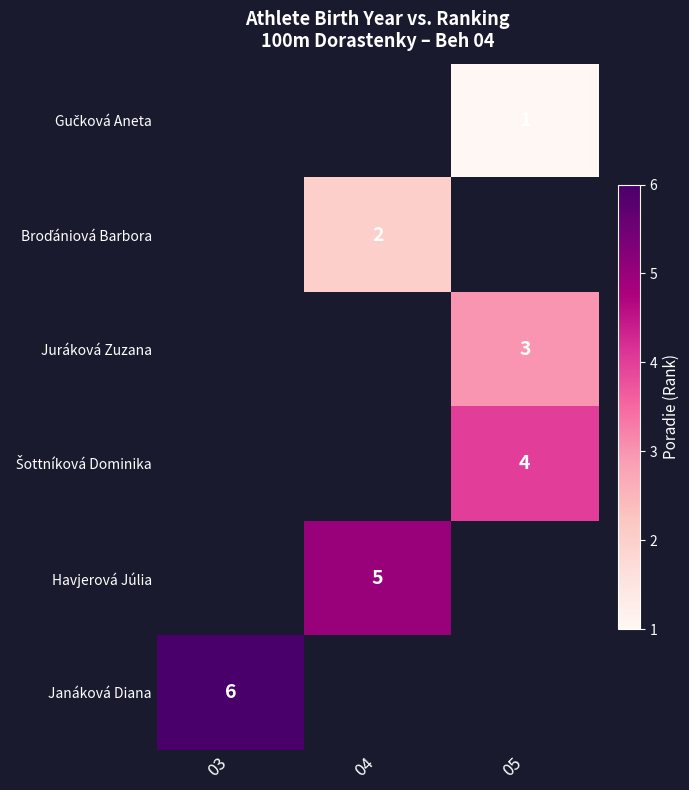

List the series in order of their peak value, highest first.

Gučková Aneta, Broďániová Barbora, Juráková Zuzana, Šottníková Dominika, Havjerová Júlia, Janáková Diana